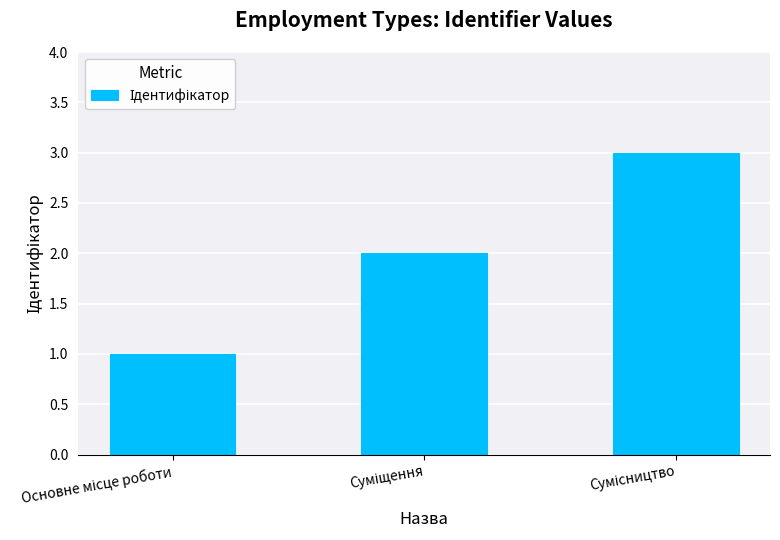

What is the sum of all values?

6